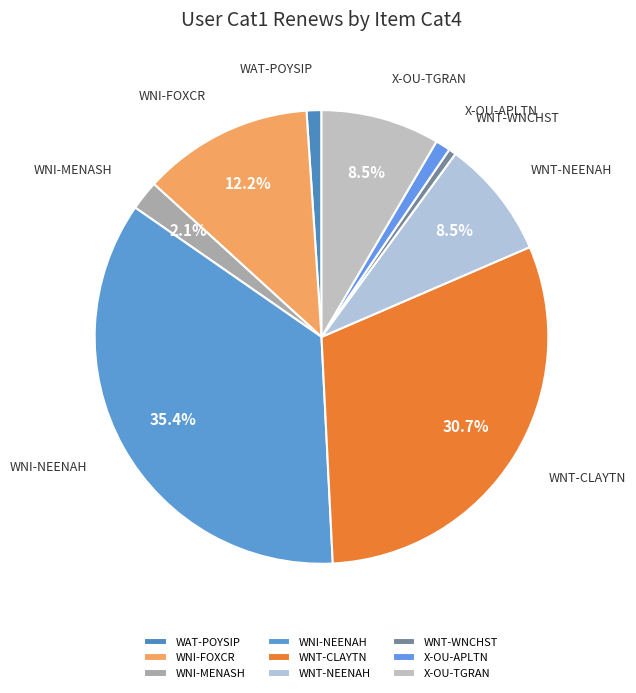

How many segments does this pie chart have?

9